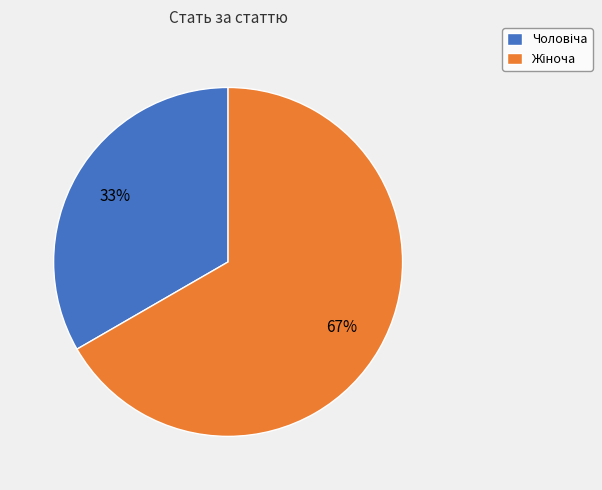

To the nearest percent, what is the average slice percentage?

50%